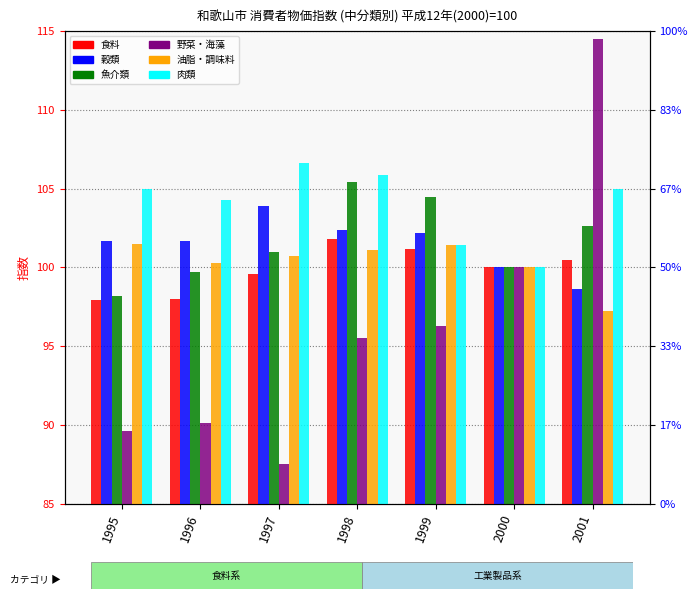

Where does the 食料 series first go above 100?

1998